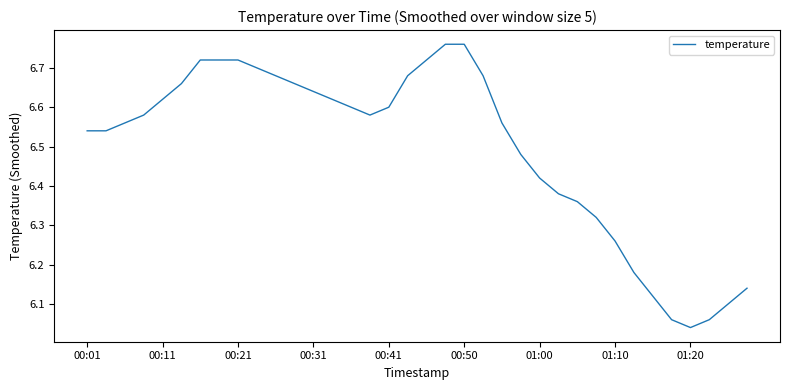

What is the difference between the maximum and minimum values?

0.7